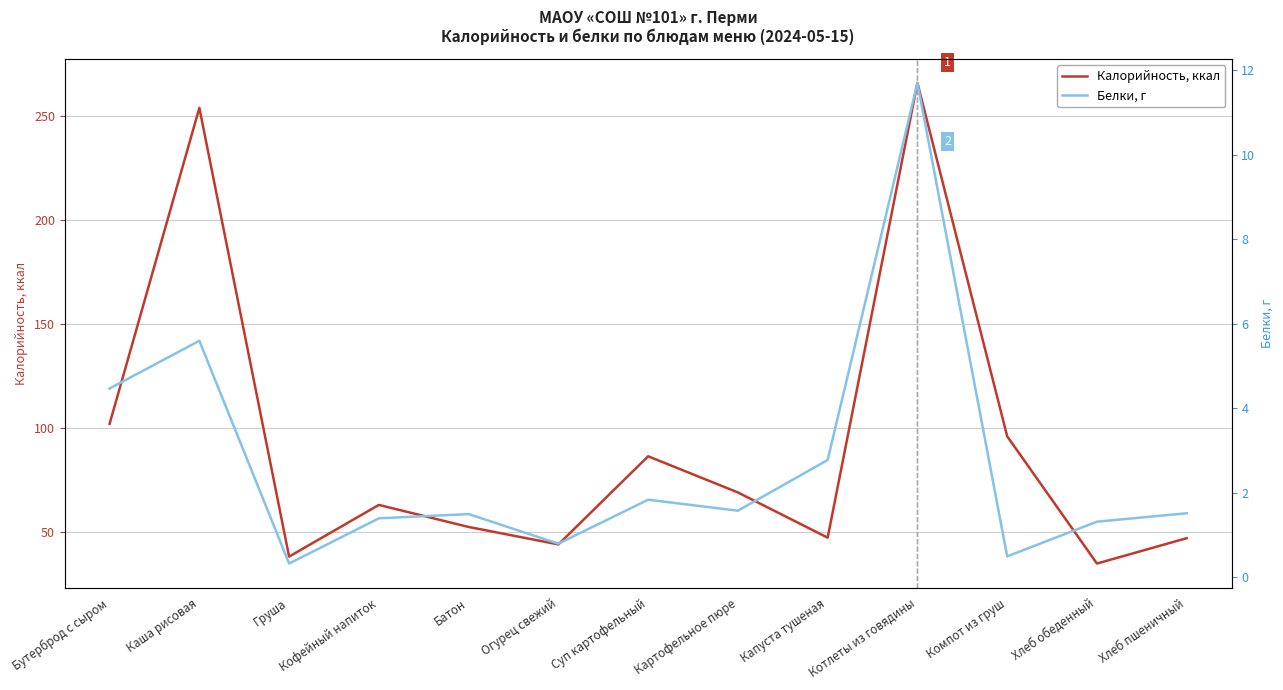

True or false: Калорийность, ккал and Белки, г cross at least once.

False